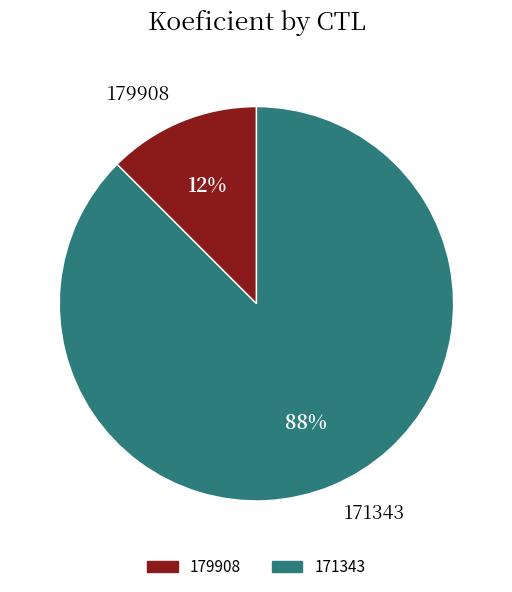

How many slices are in this pie chart?

2